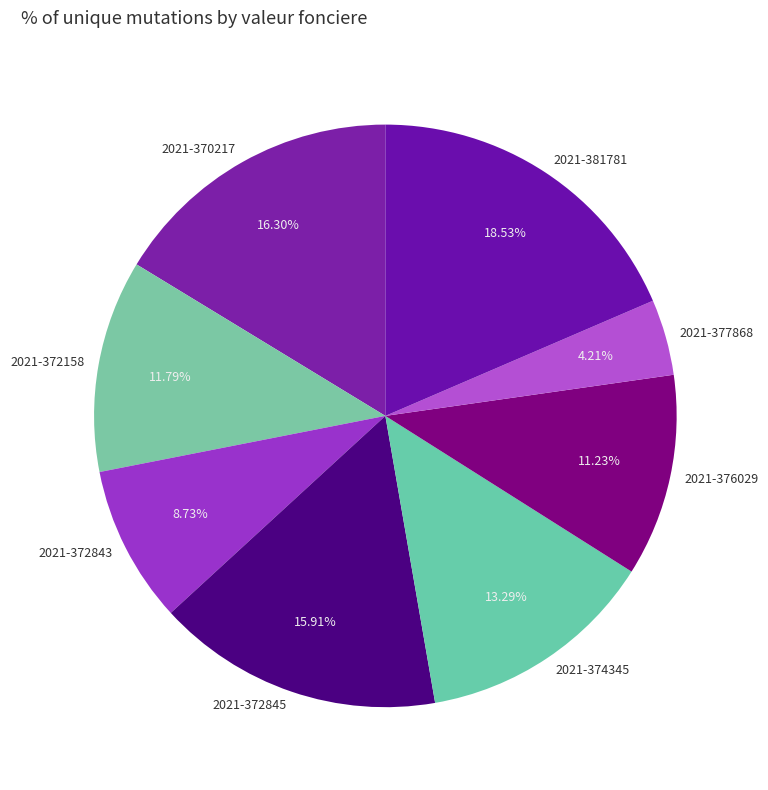

Approximately how many times larger is the value at 2021-377868 compared to 2021-374345?

0.3